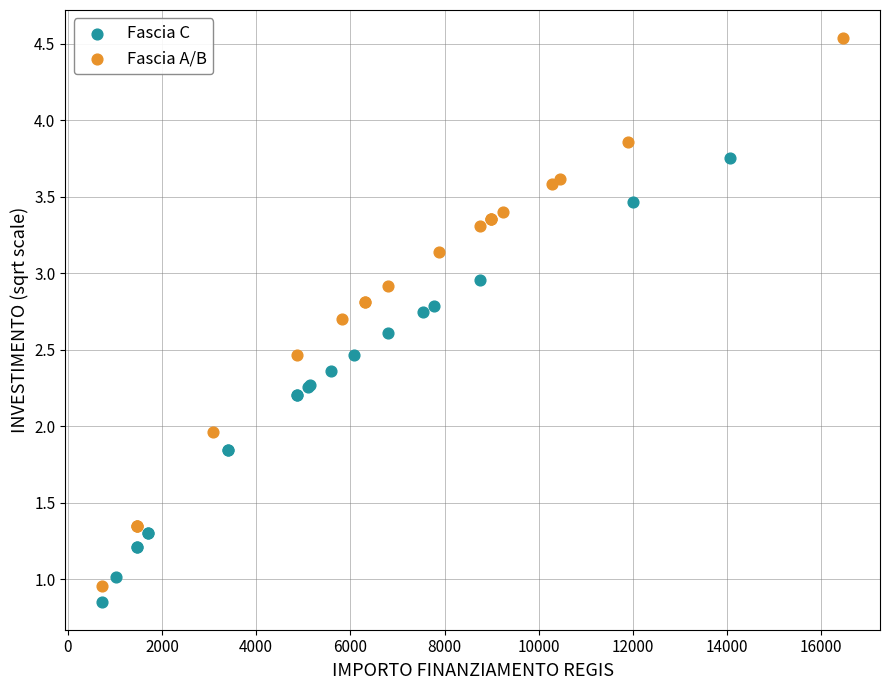

Which series has the widest spread of Y values?

Fascia A/B